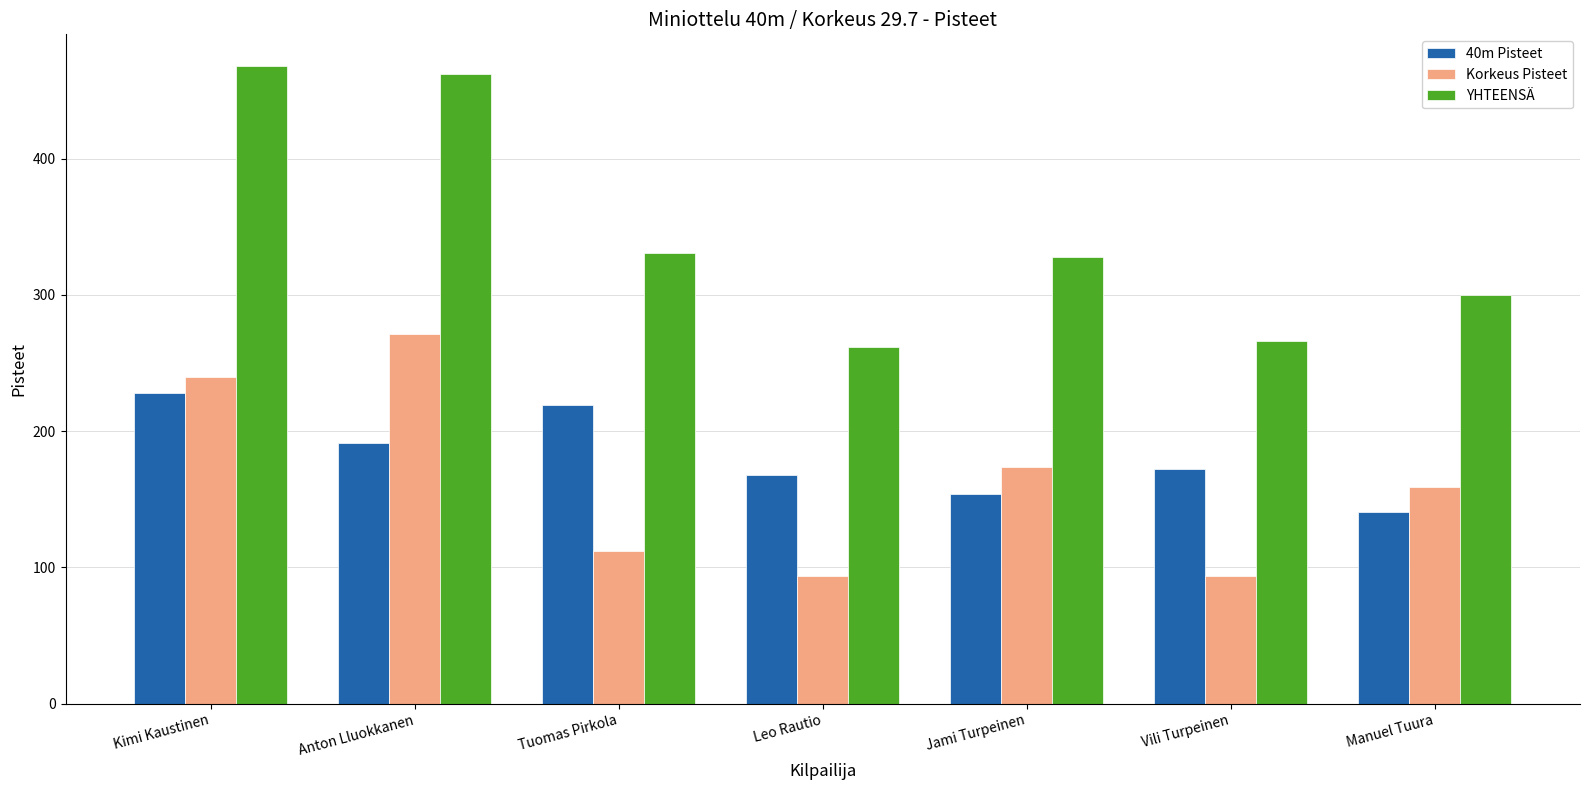

Reading left to right, what are all the values shown in this chart?

40m Pisteet: Kimi Kaustinen=228	Anton Lluokkanen=191	Tuomas Pirkola=219	Leo Rautio=168	Jami Turpeinen=154	Vili Turpeinen=172	Manuel Tuura=141
Korkeus Pisteet: Kimi Kaustinen=240	Anton Lluokkanen=271	Tuomas Pirkola=112	Leo Rautio=94	Jami Turpeinen=174	Vili Turpeinen=94	Manuel Tuura=159
YHTEENSÄ: Kimi Kaustinen=468	Anton Lluokkanen=462	Tuomas Pirkola=331	Leo Rautio=262	Jami Turpeinen=328	Vili Turpeinen=266	Manuel Tuura=300